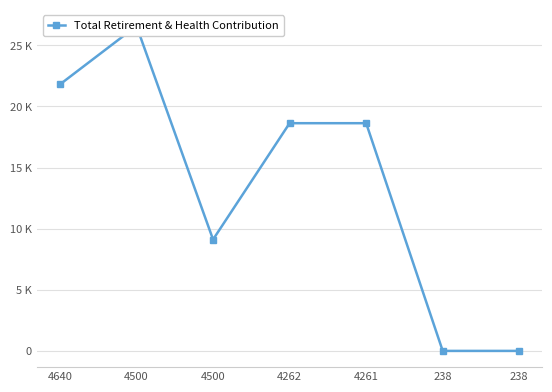

List the labels in order of value, largest first.

4500, 4640, 4262, 4261, 4500, 238, 238